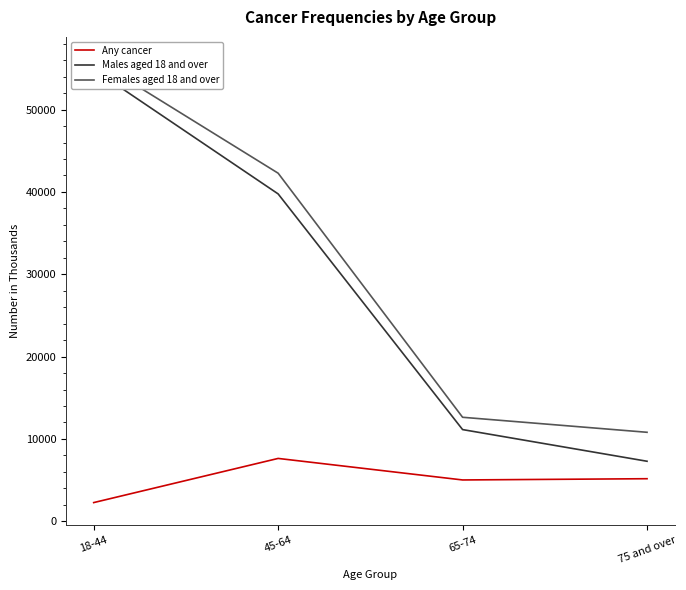

Reading left to right, transcribe all the data shown in this chart.

Any cancer: 18-44=2265	45-64=7629	65-74=5014	75 and over=5165
Males aged 18 and over: 18-44=54892	45-64=39761	65-74=11133	75 and over=7285
Females aged 18 and over: 18-44=56142	45-64=42277	65-74=12628	75 and over=10804